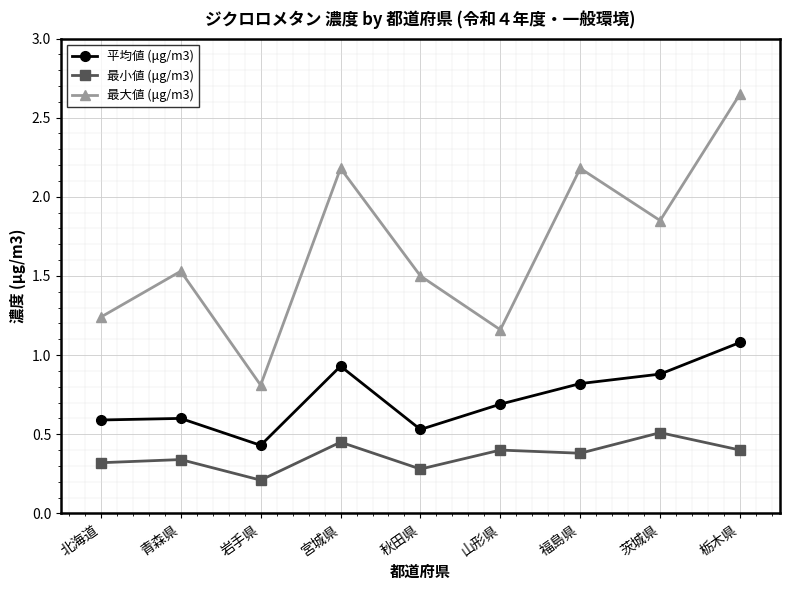

Does the chart have visible grid lines?

Yes